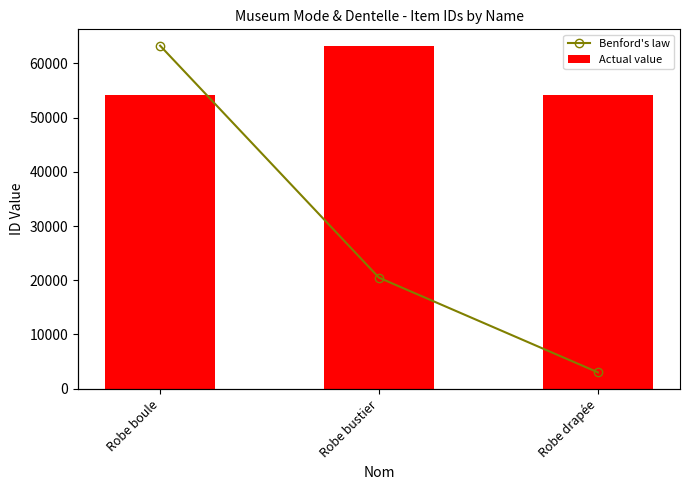

What is the label of the 3rd bar from the left?

Robe drapée